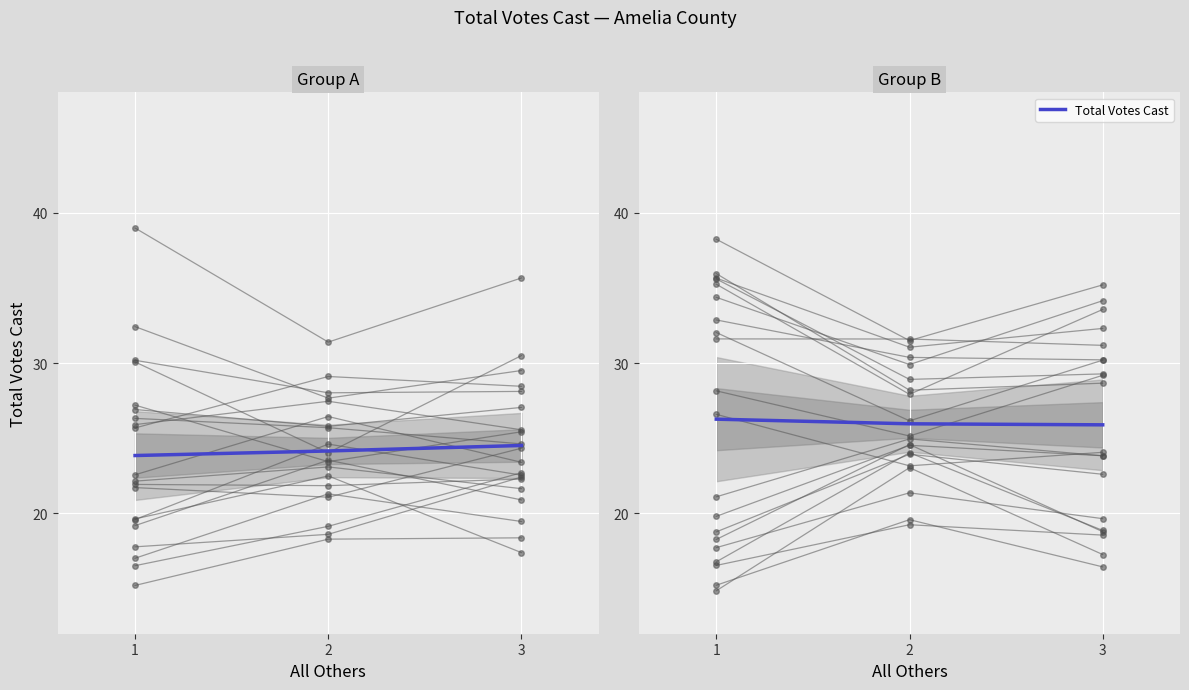

What is the value of the 2nd point from the left?

26.0